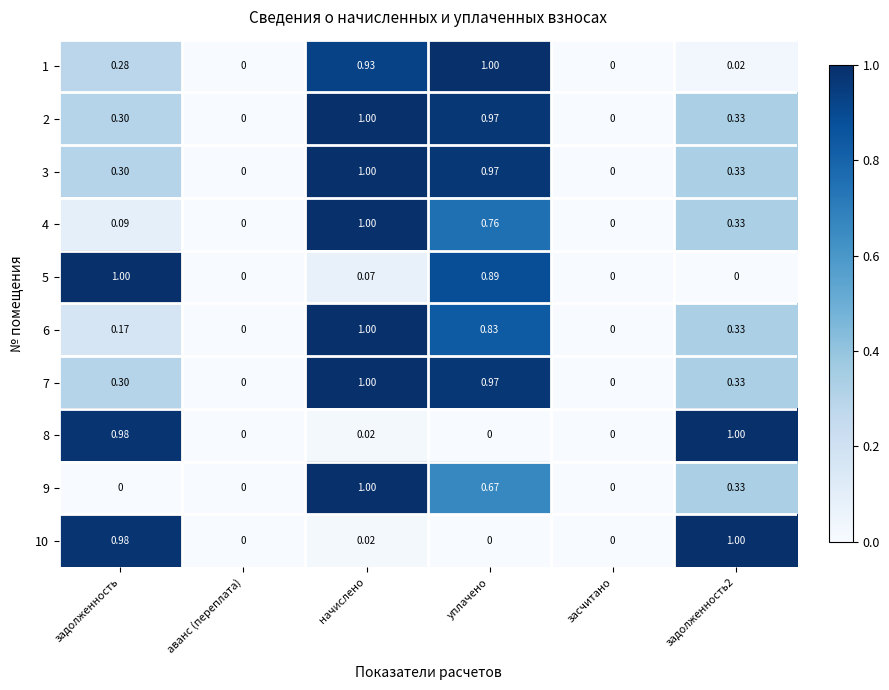

How many distinct data groups are displayed?

10